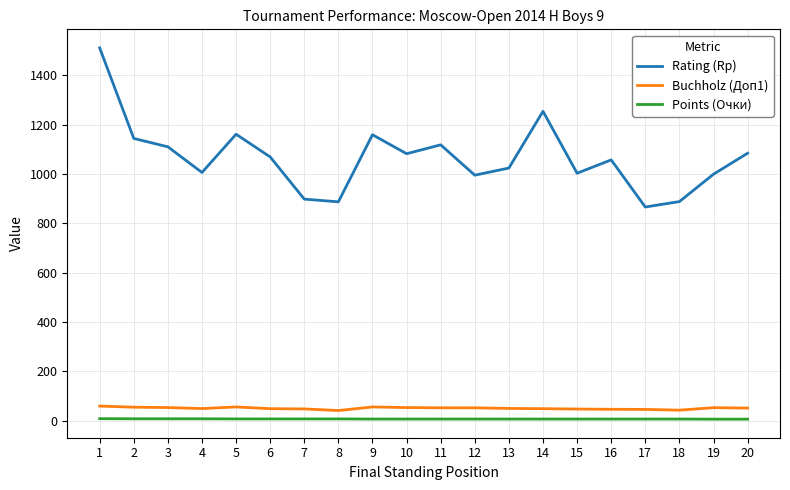

Which series has the largest range (max minus min)?

Rating (Rp)